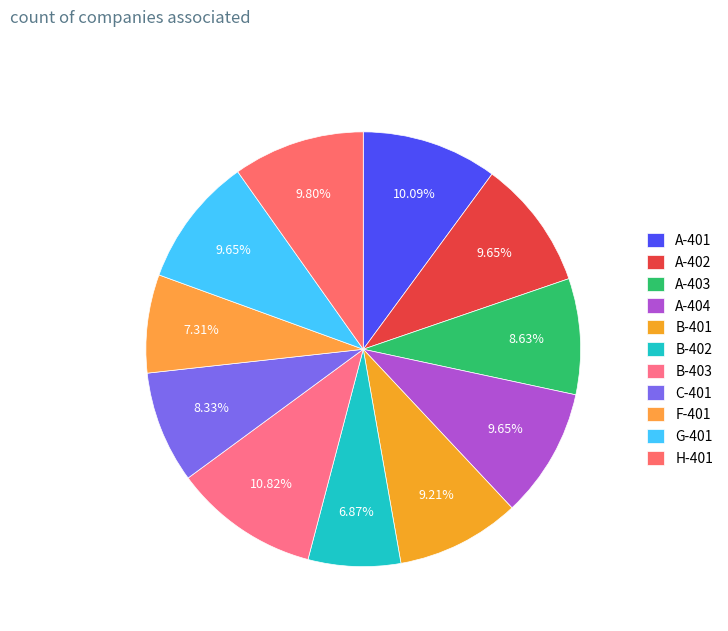

True or false: A-403 accounts for 21% of the total.

False